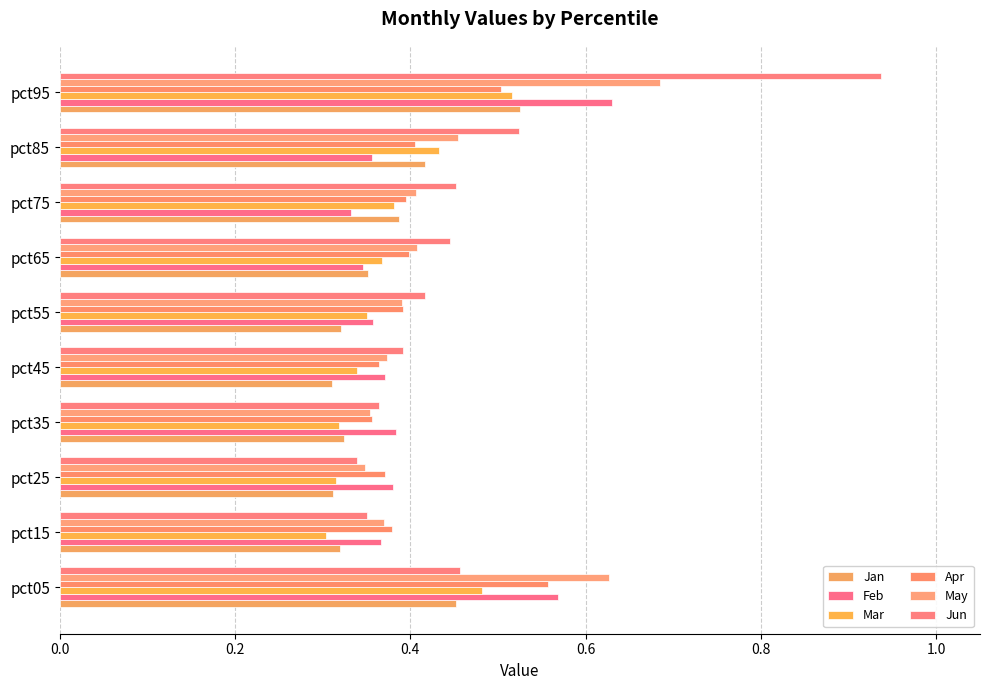

Which series has the largest total across all categories?

Jun